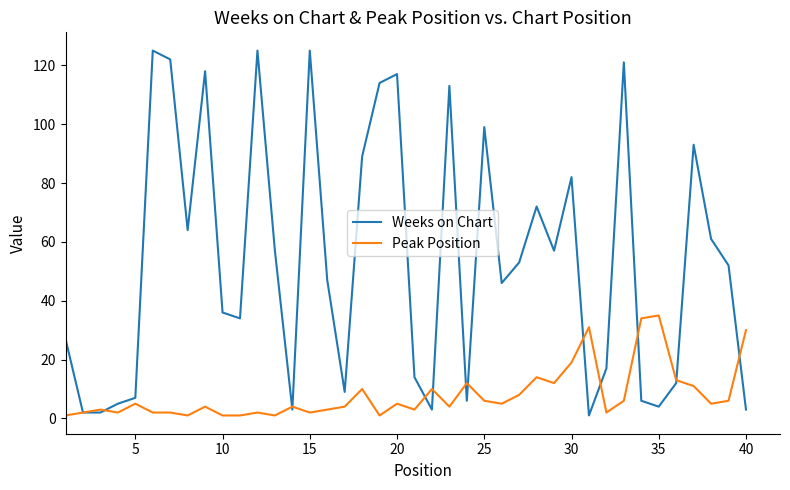

Rank the series by their maximum value, from lowest to highest.

Peak Position, Weeks on Chart